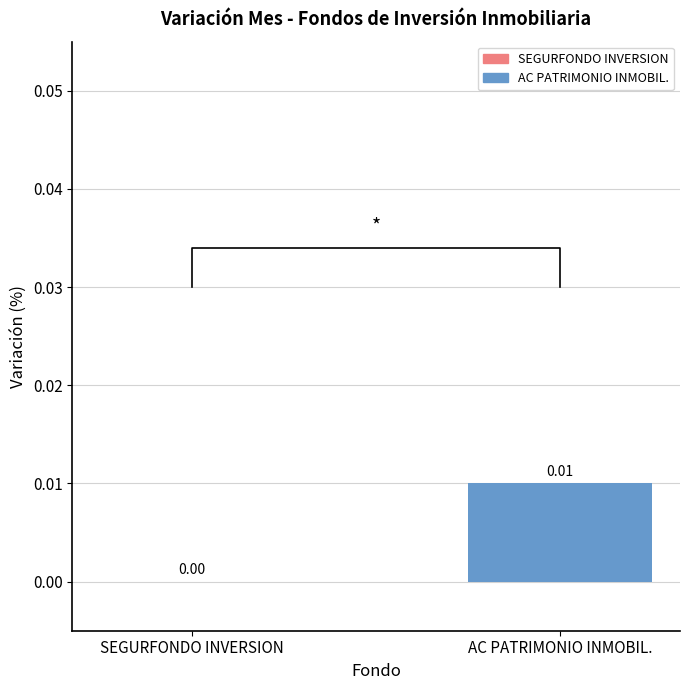

True or false: the data shows 0.0 at AC PATRIMONIO INMOBIL..

True